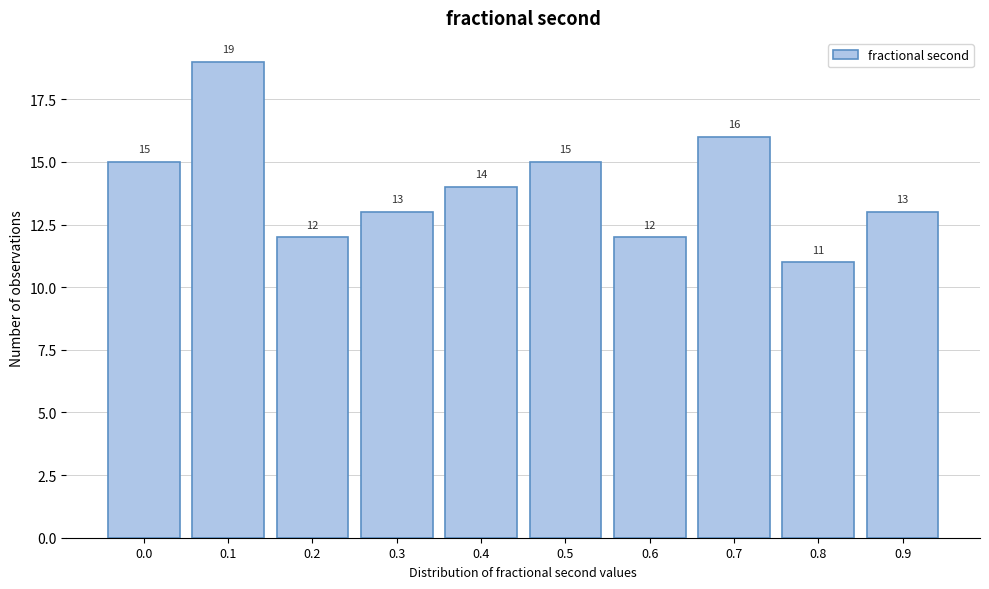

Reading right to left, transcribe all the data shown in this chart.

0.9=13	0.8=11	0.7=16	0.6=12	0.5=15	0.4=14	0.3=13	0.2=12	0.1=19	0.0=15